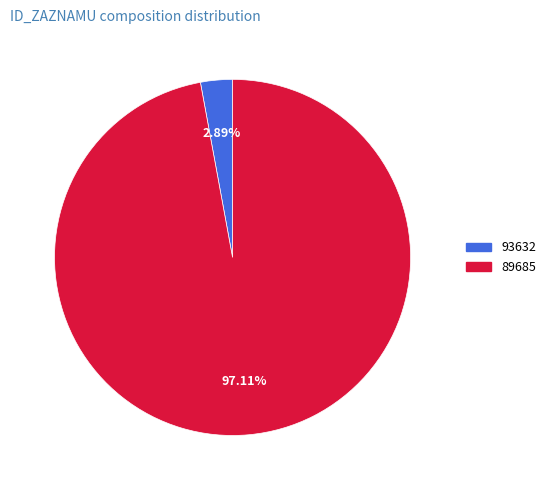

What is the smallest slice in the pie chart?

93632